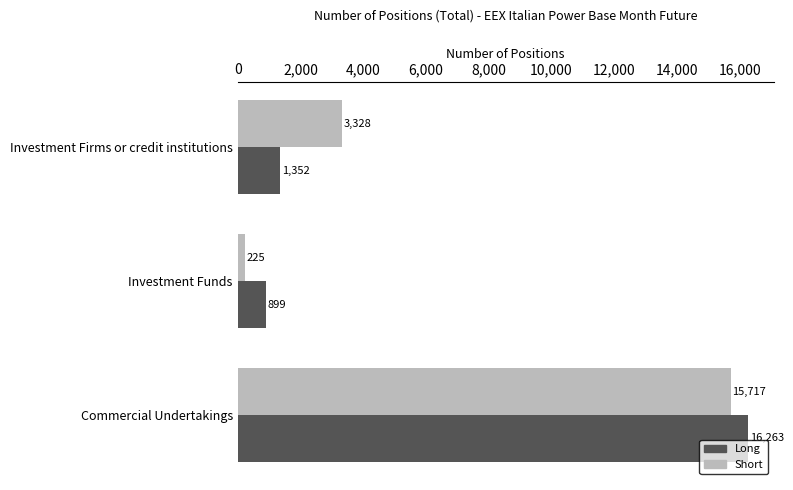

The Long series shows 6050.9 at Commercial Undertakings. True or false?

False